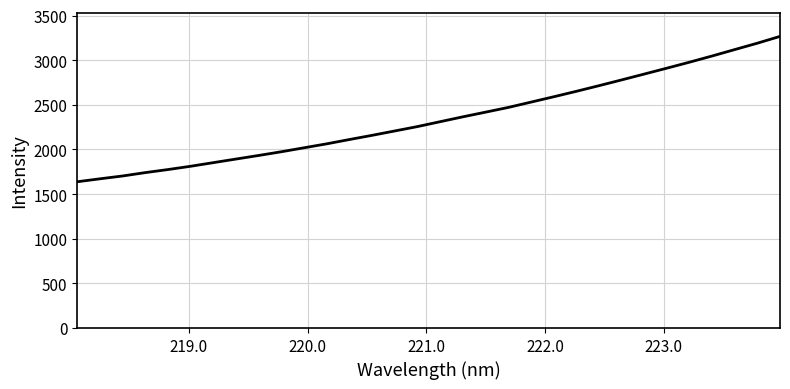

What is the difference between the second highest and minimum values?

1551.9